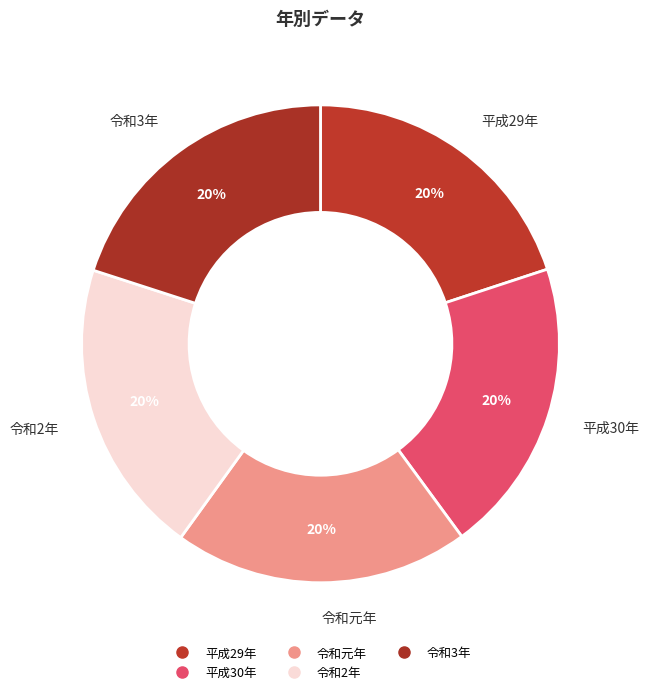

Which slice is the smallest?

平成29年